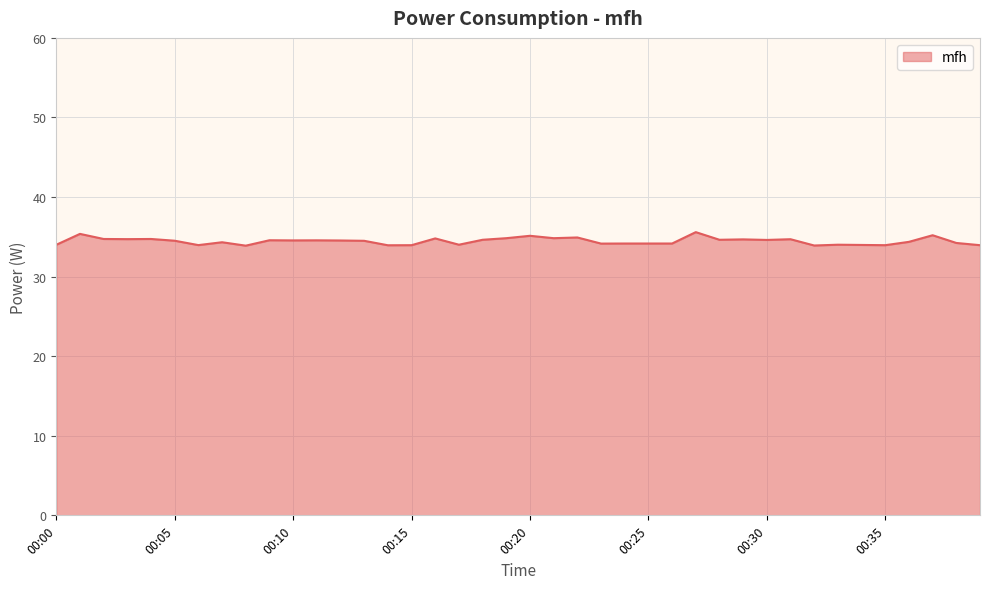

What is the greatest value displayed?

35.6